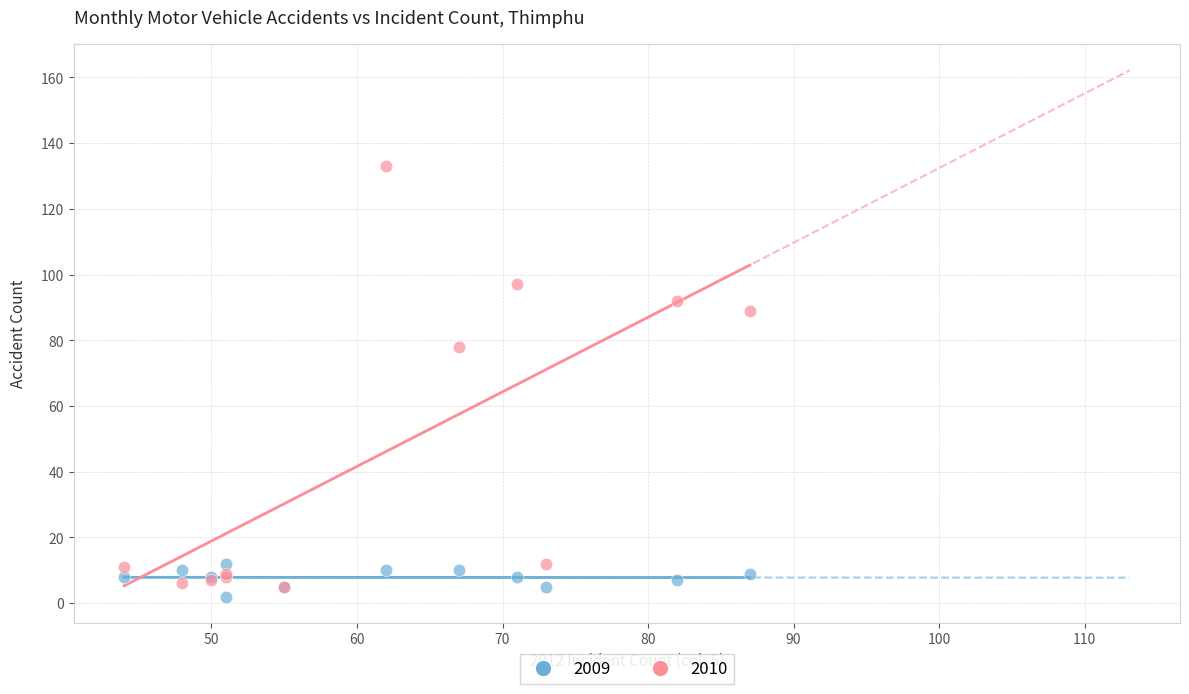

In the 2010 series, what Y value is closest to 69?

78